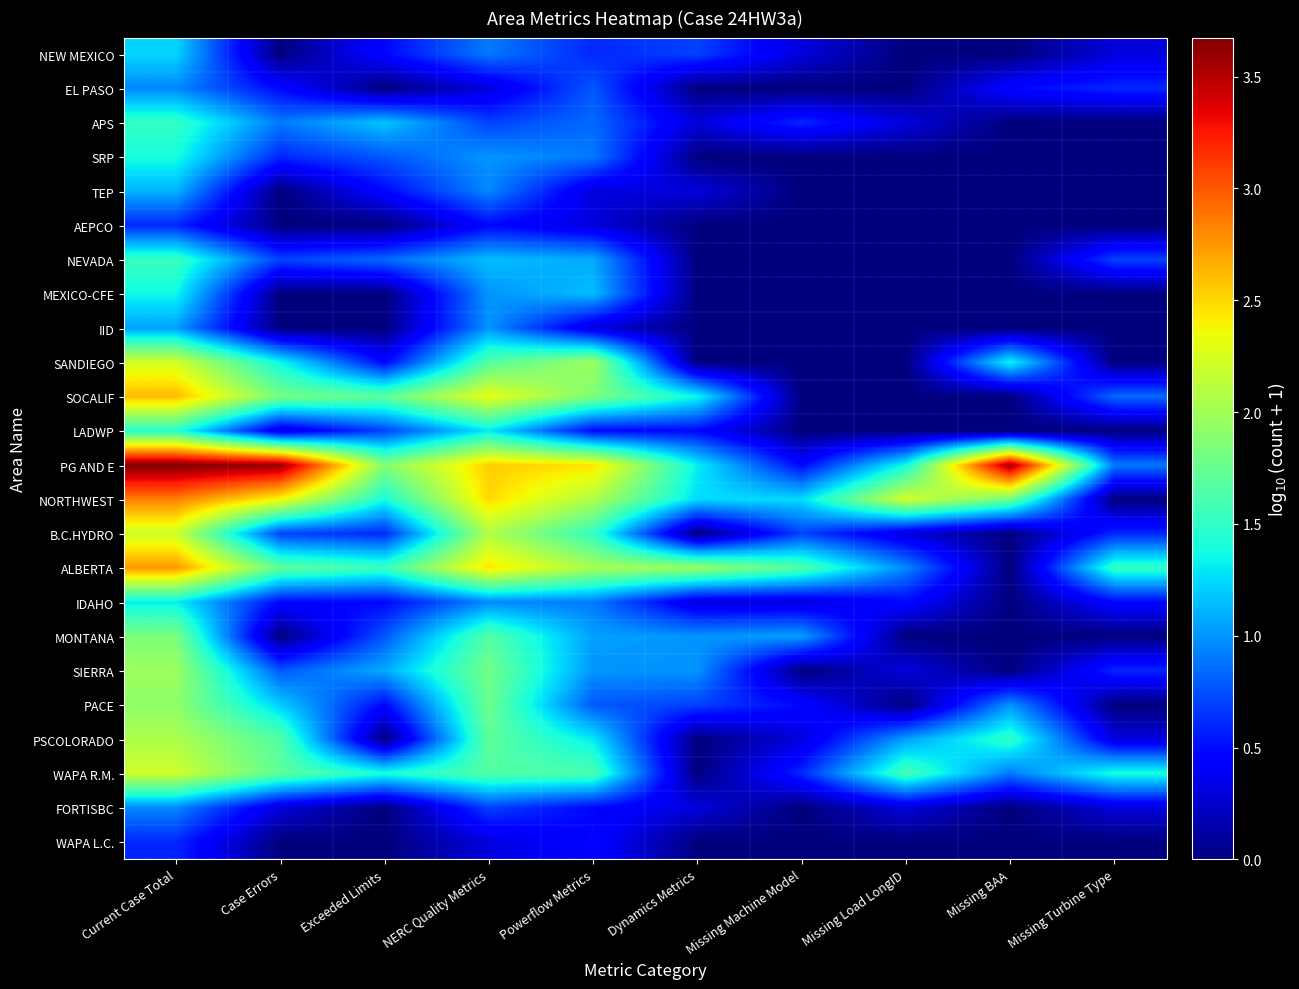

What is the spread (max minus min) of values at Powerflow Metrics?

2.2